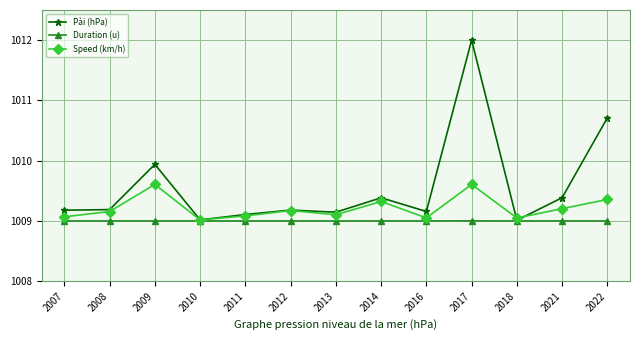

How many categories are shown in the chart?

13